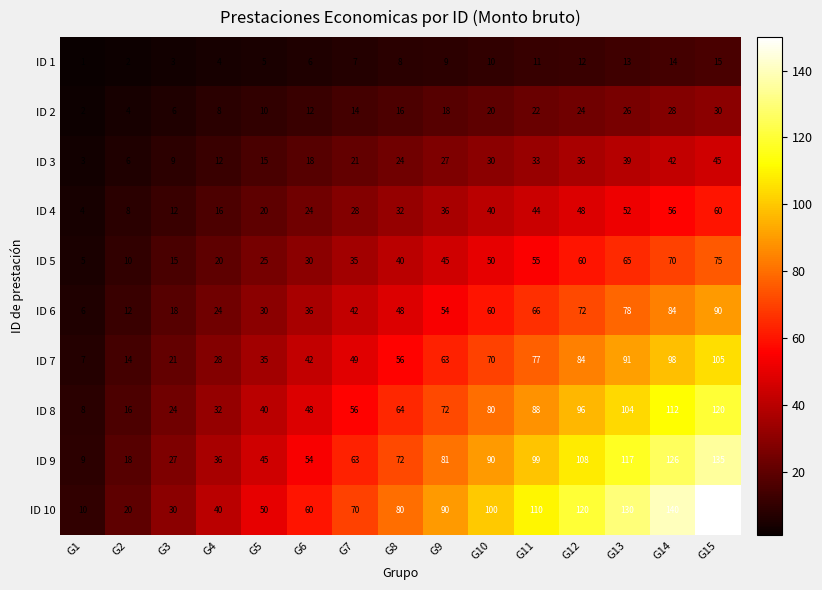

Where is ID 9 nearest to the value 72?

G8